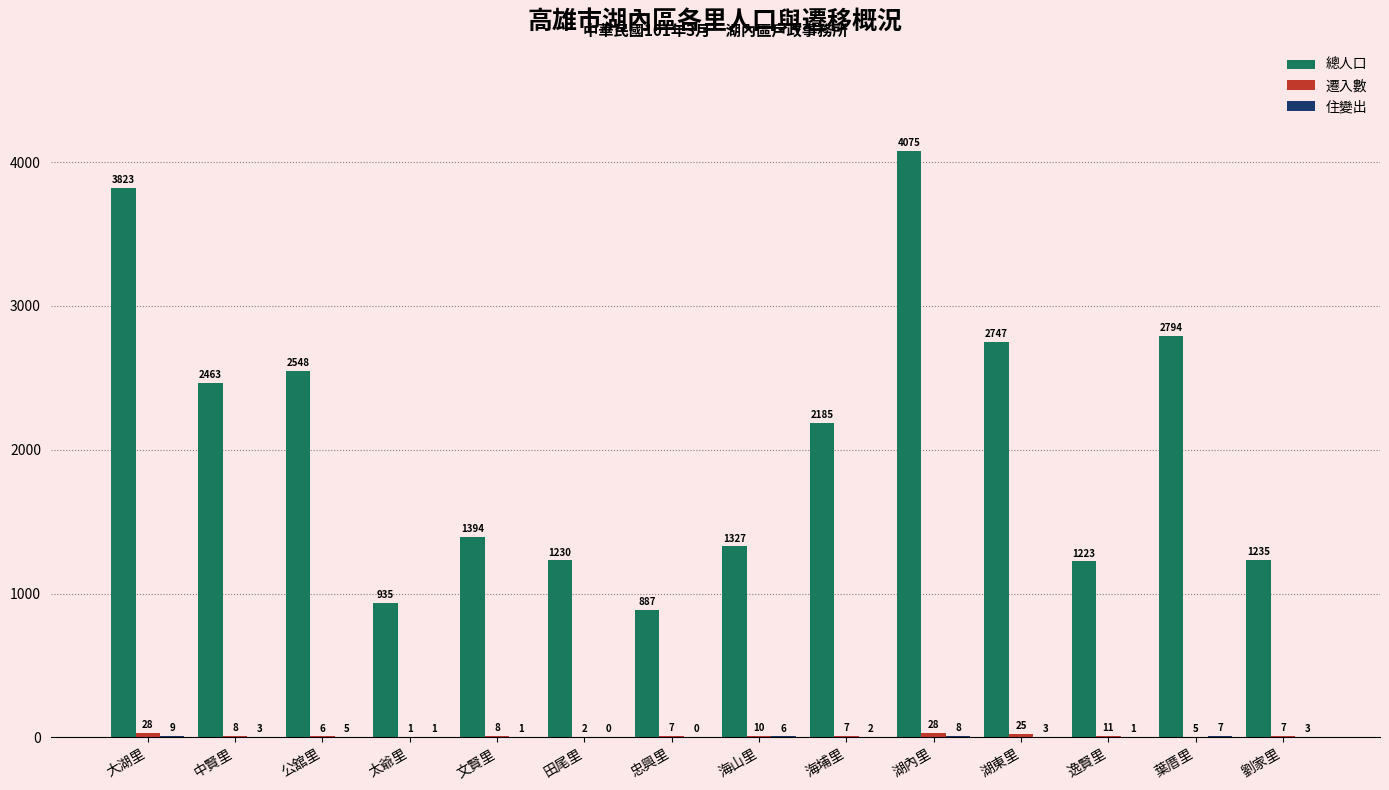

The 總人口 series shows 1235 at 劉家里. True or false?

True